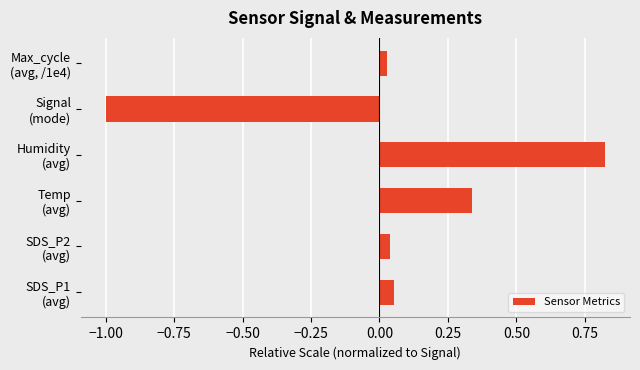

Rank the categories by value from highest to lowest.

Humidity
(avg), Temp
(avg), SDS_P1
(avg), SDS_P2
(avg), Max_cycle
(avg, /1e4), Signal
(mode)